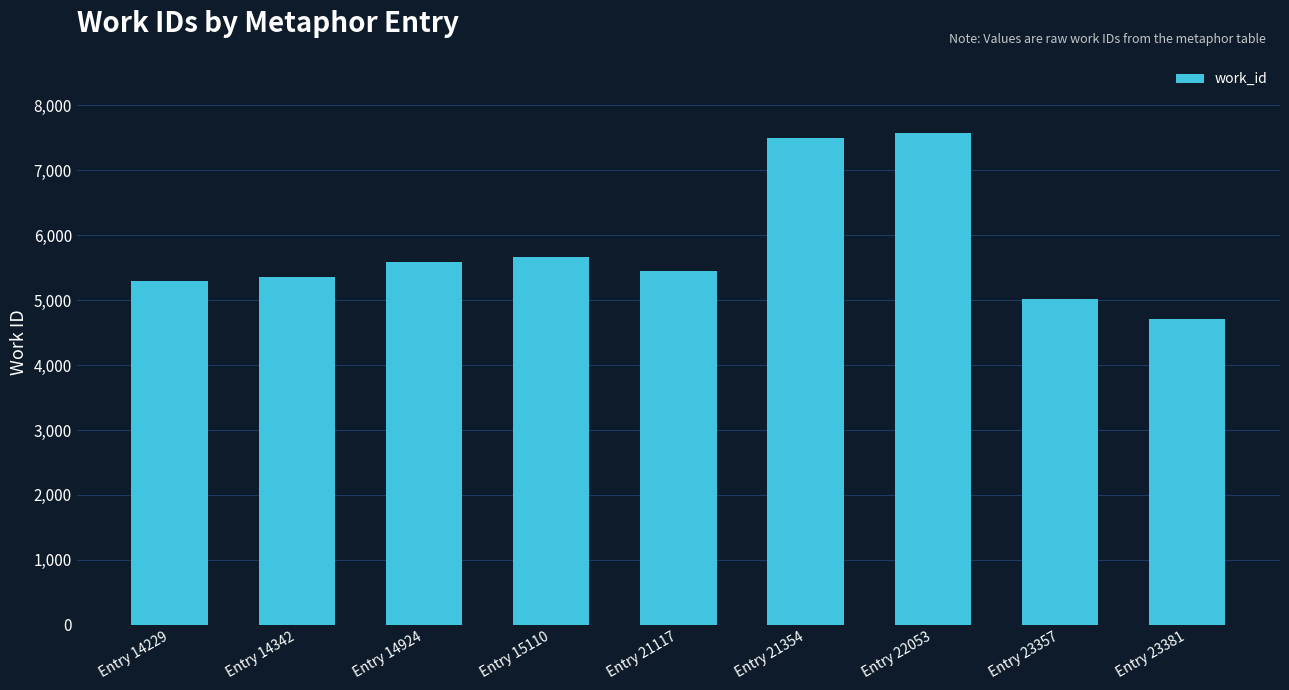

What is the value of the 7th bar from the left?

7566